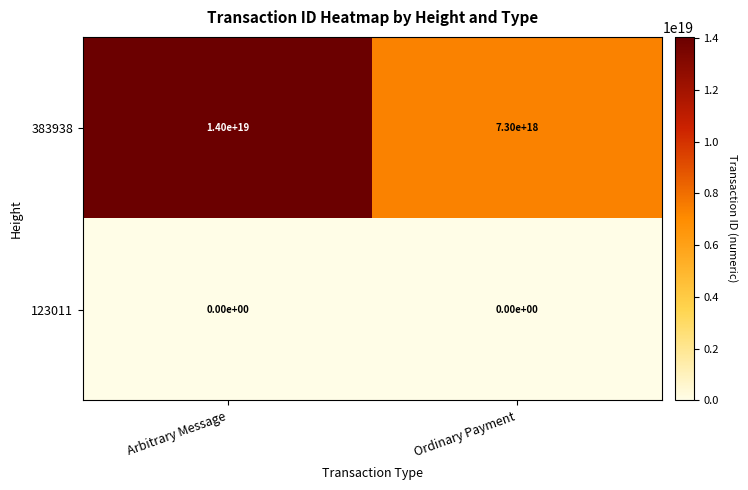

At which category is the sum across all series the highest?

Arbitrary Message